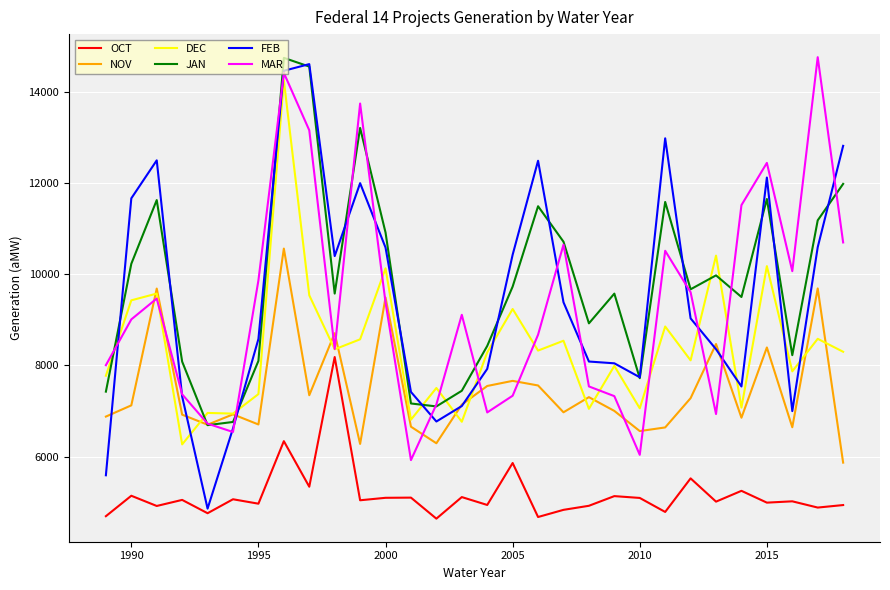

How many categories are shown in the chart?

30